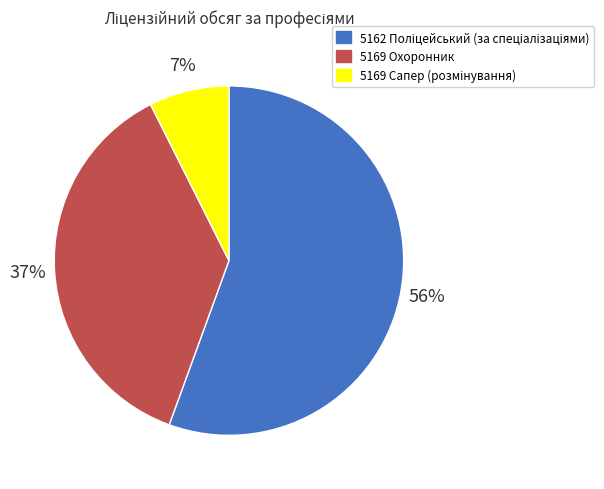

To the nearest percent, what is the average slice percentage?

33%